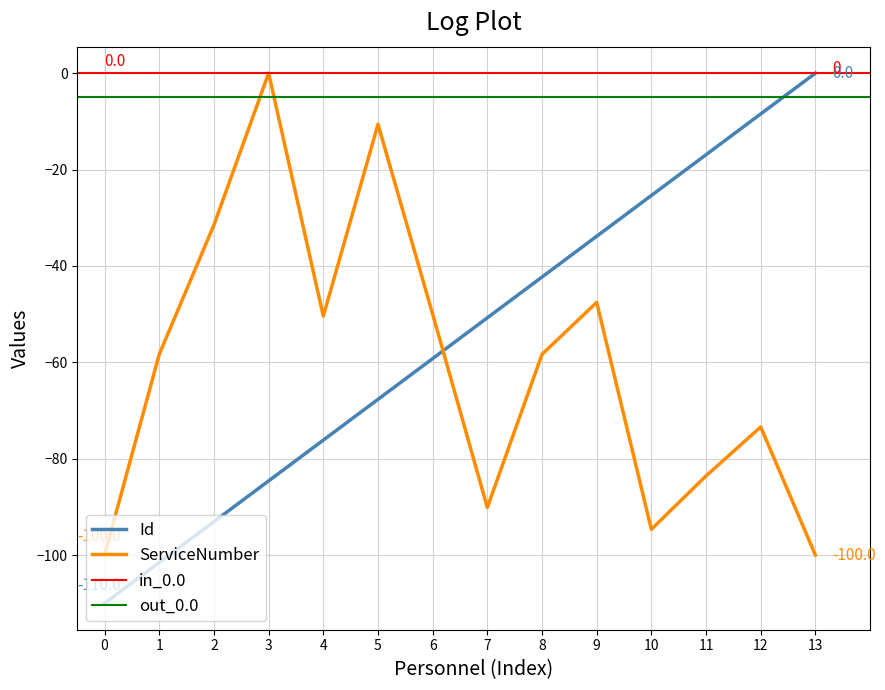

True or false: Id has more than 1 interior local peaks.

False